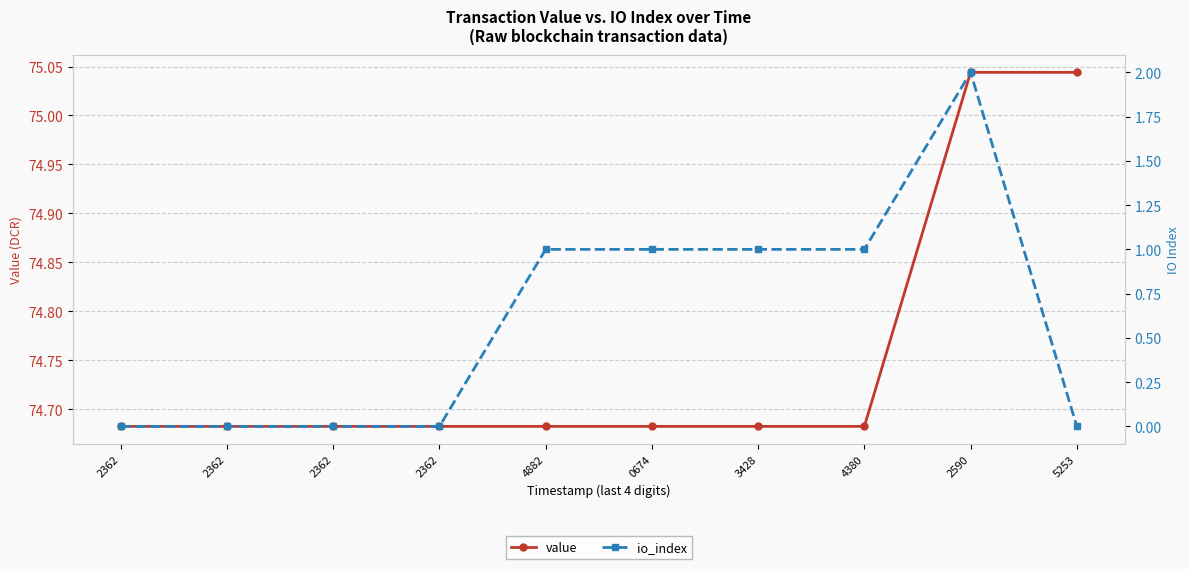

How many distinct data groups are displayed?

2